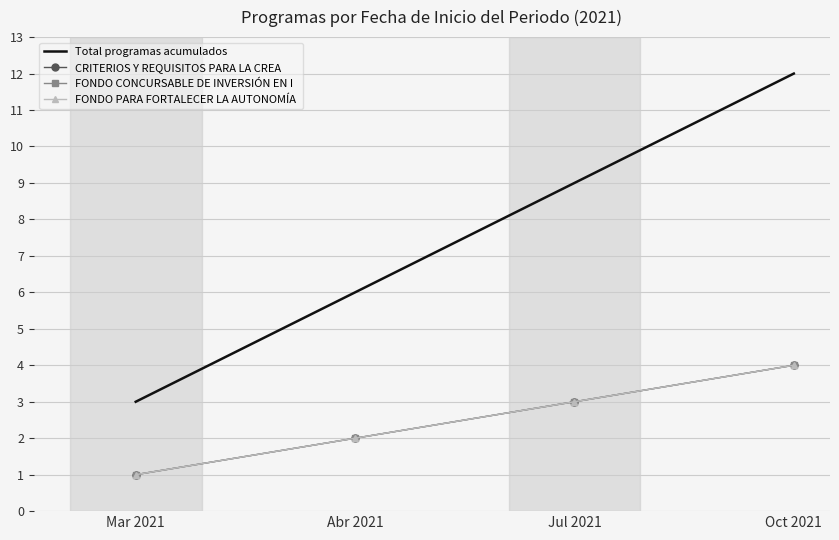

Reading left to right, transcribe all the data shown in this chart.

Total programas acumulados: 3	6	9	12
CRITERIOS Y REQUISITOS PARA LA CREA: 1	2	3	4
FONDO CONCURSABLE DE INVERSIÓN EN I: 1	2	3	4
FONDO PARA FORTALECER LA AUTONOMÍA : 1	2	3	4